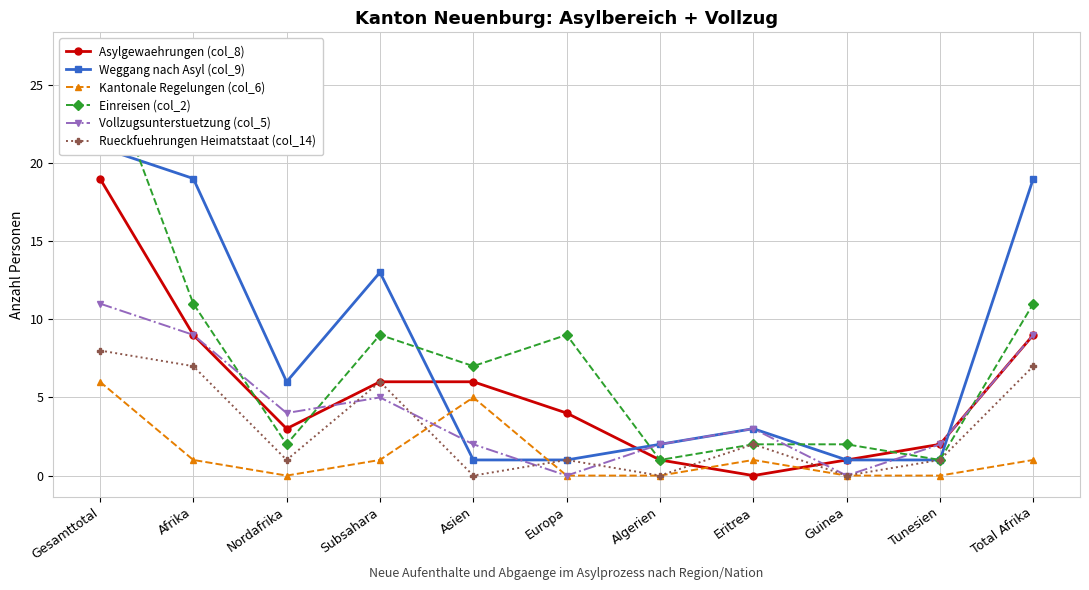

What position from the right is Tunesien?

2